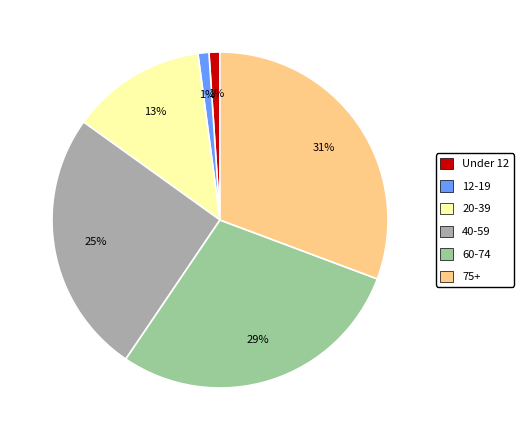

True or false: 40-59 accounts for 15% of the total.

False